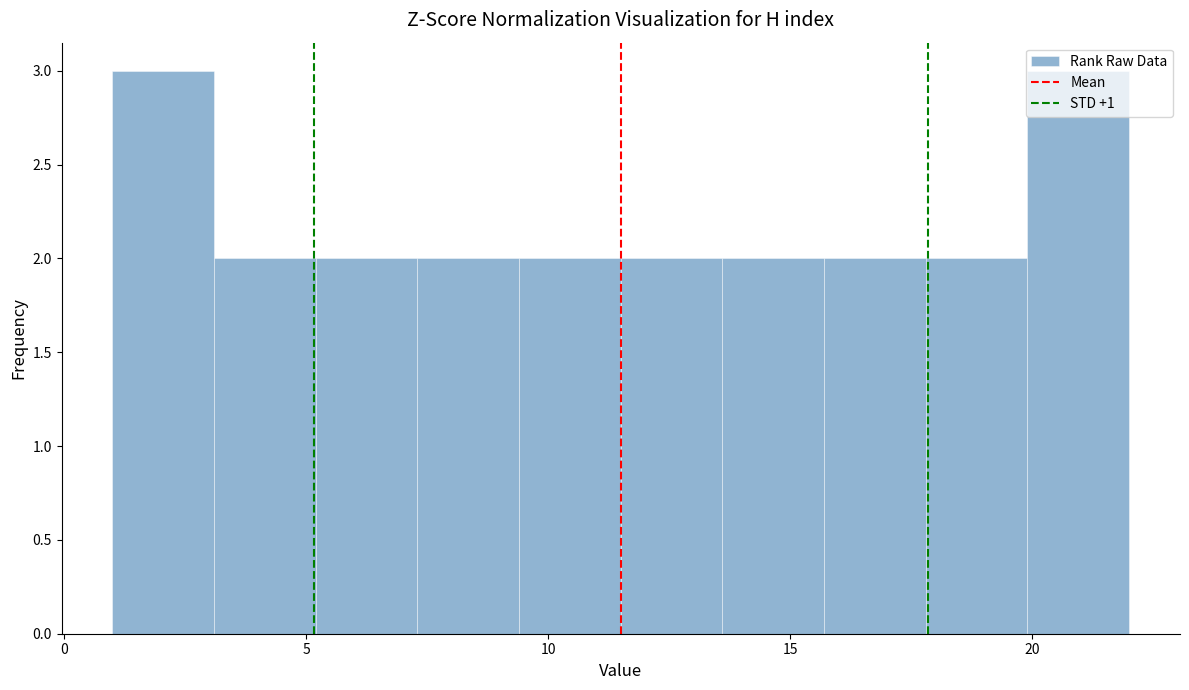

What is the height of the bar covering 5.2 to 7.3 on the x-axis? Neither the bar edges nor the heights are printed on the chart, so give them approximately, as read against the axes.

2